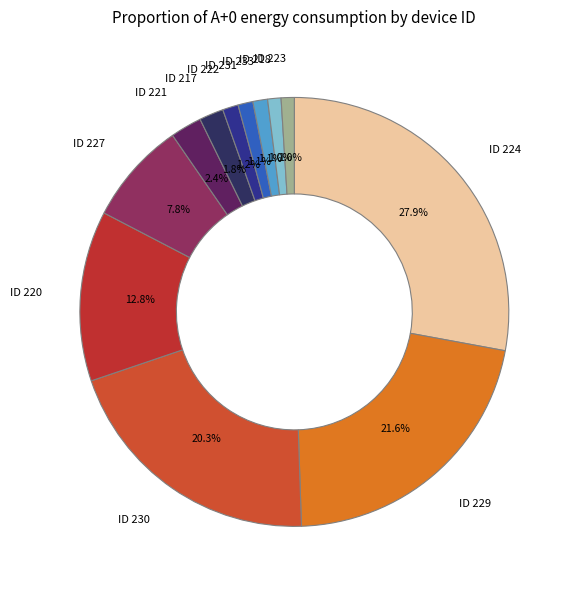

What is the total percentage of ID 227 and ID 217?

9.6%